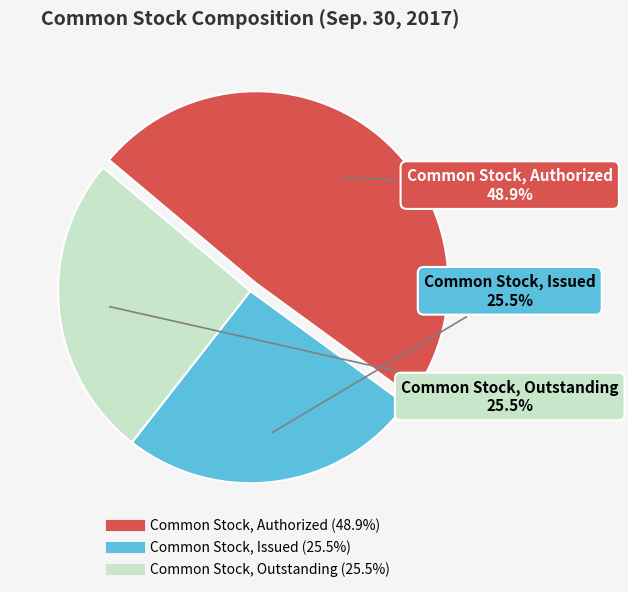

Is the sum of Common Stock, Issued and Common Stock, Authorized greater than half?

Yes